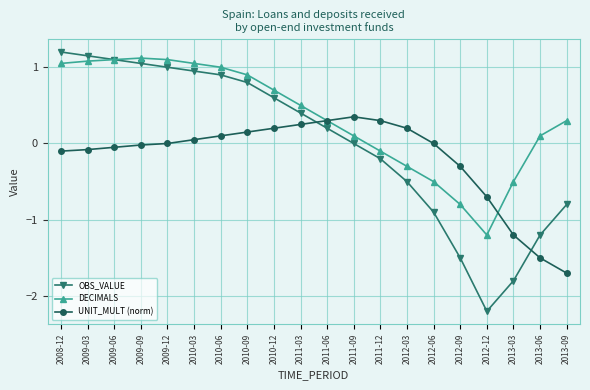

Rank the series at 2009-03 from highest to lowest value.

OBS_VALUE, DECIMALS, UNIT_MULT (norm)